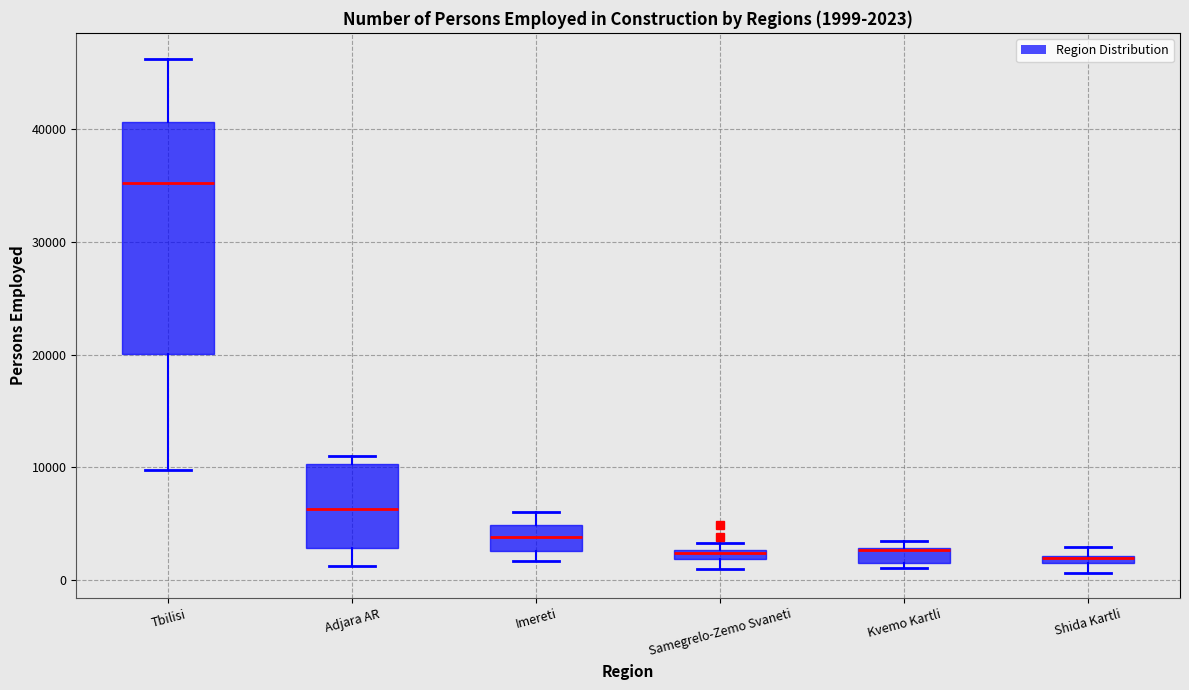

Which box's median line is the highest?

Tbilisi